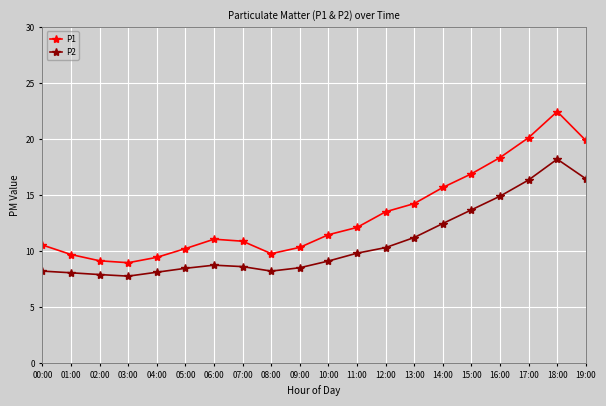

What is the label of the 2nd point from the right?

18:00